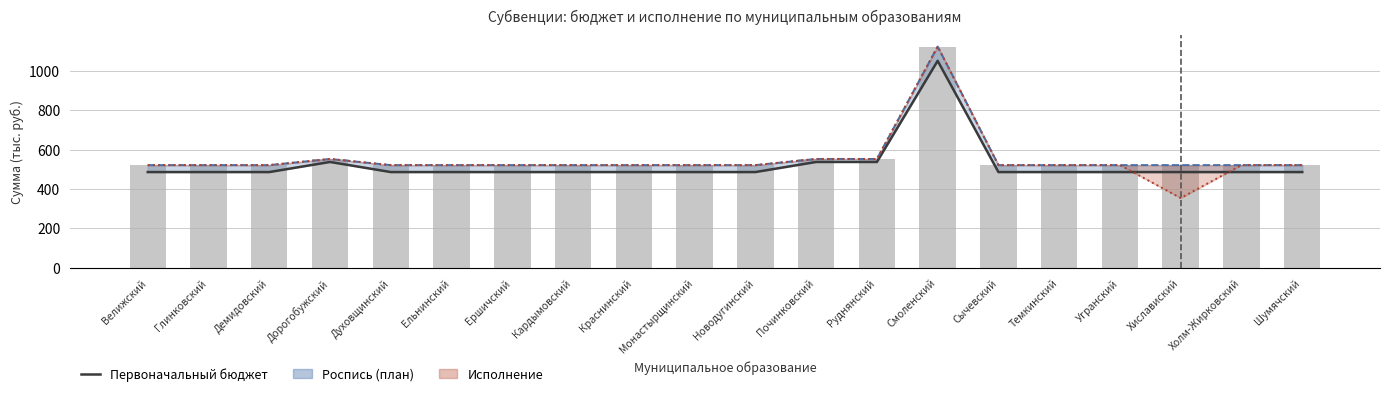

Is it true that the value at Дорогобужский is 537.2?

True